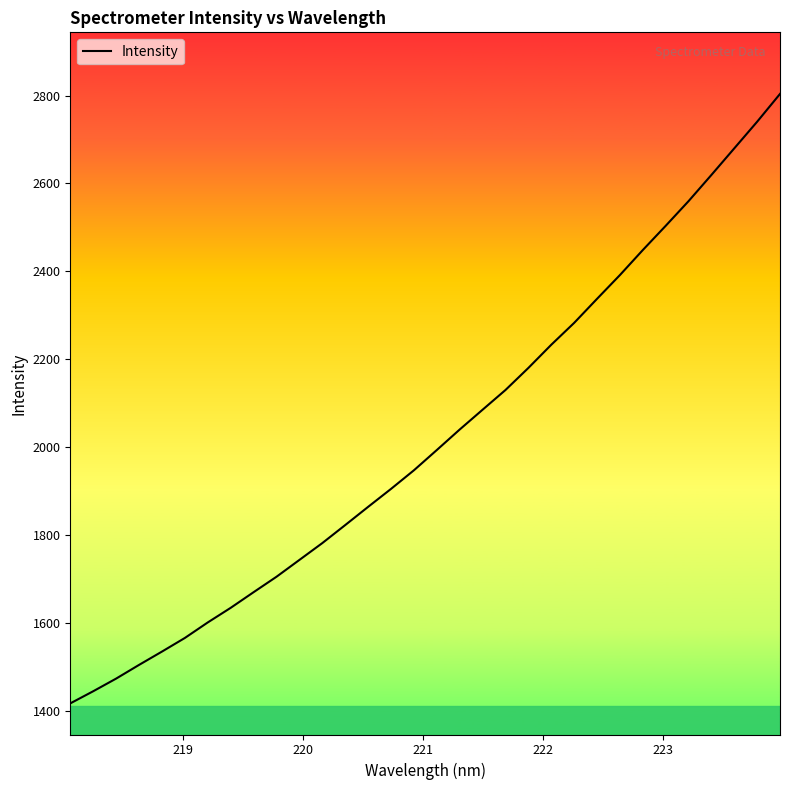

What is the maximum value shown in the chart?

2803.8